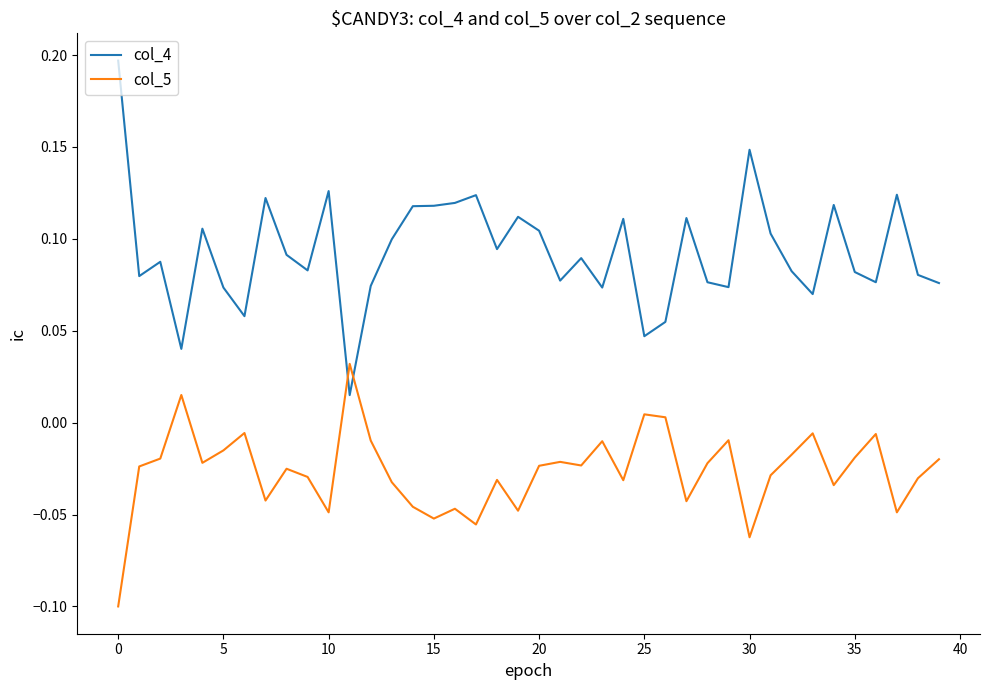

At how many categories does at least one series exceed 0?

40